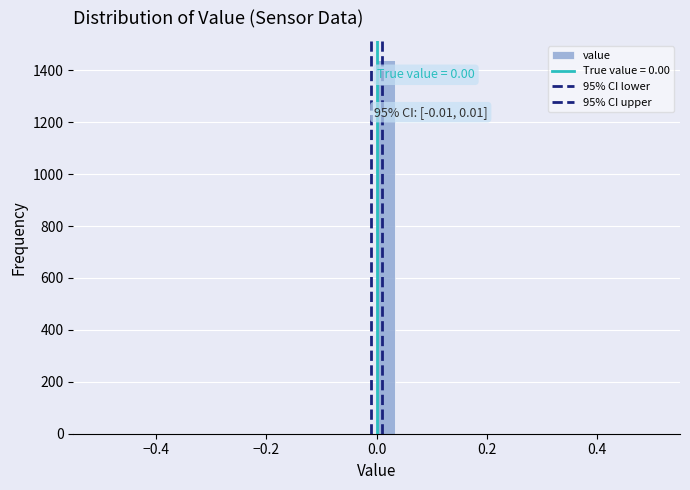

Read against the x-axis, roughly where is the centre of the tallest bar?

0.02